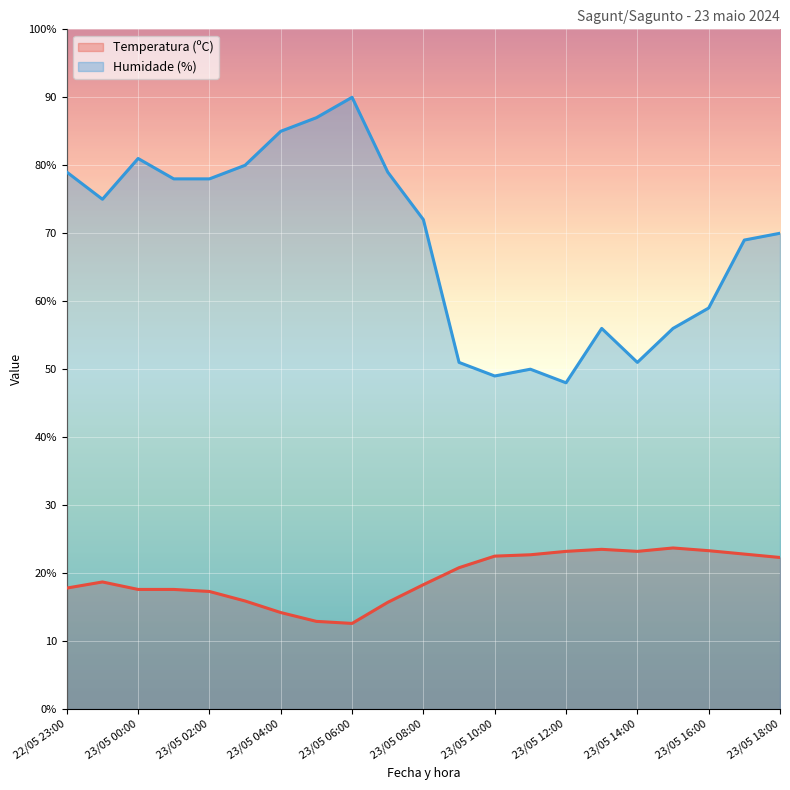

What is the label of the 18th point from the right?

23/05 01:00